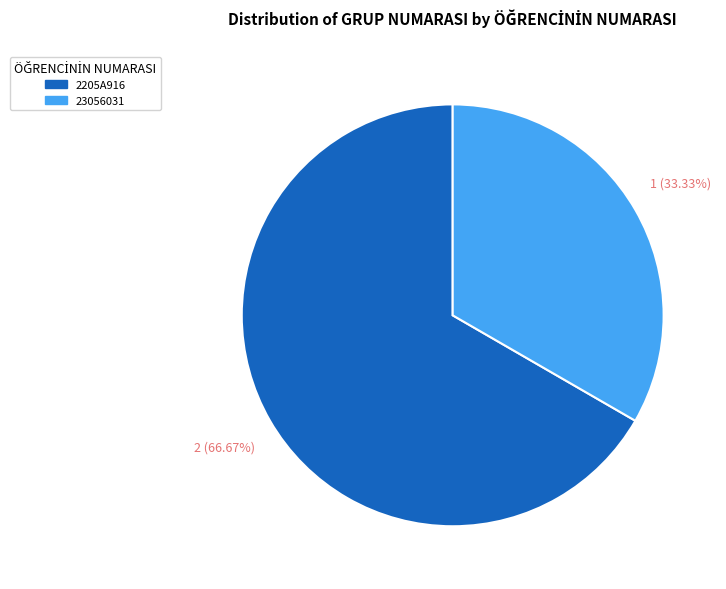

What is the smallest slice in the pie chart?

23056031